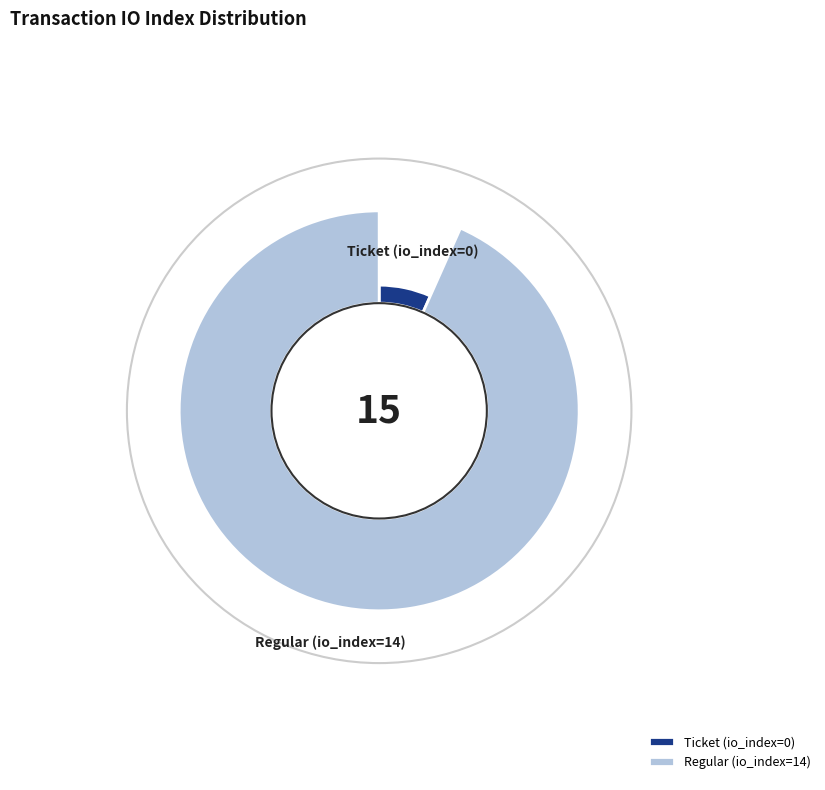

What is the majority slice?

Regular (io_index=14)